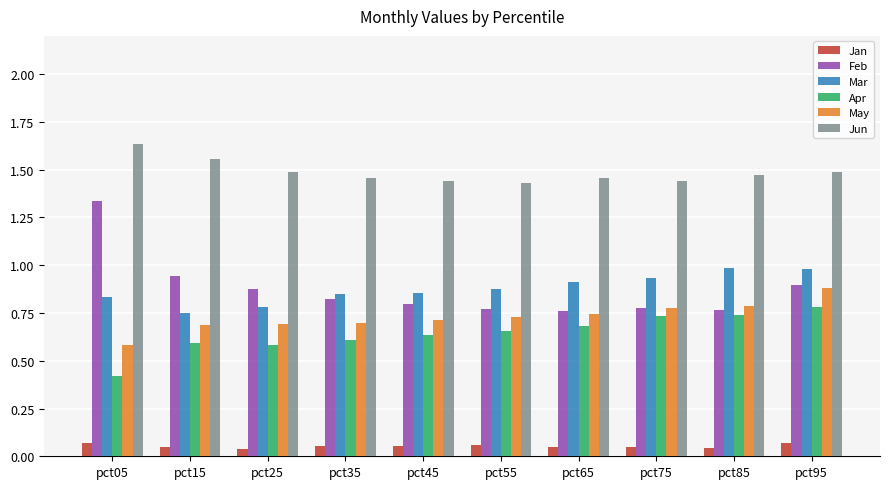

Count the Jan values in the range 0 to 1.

10